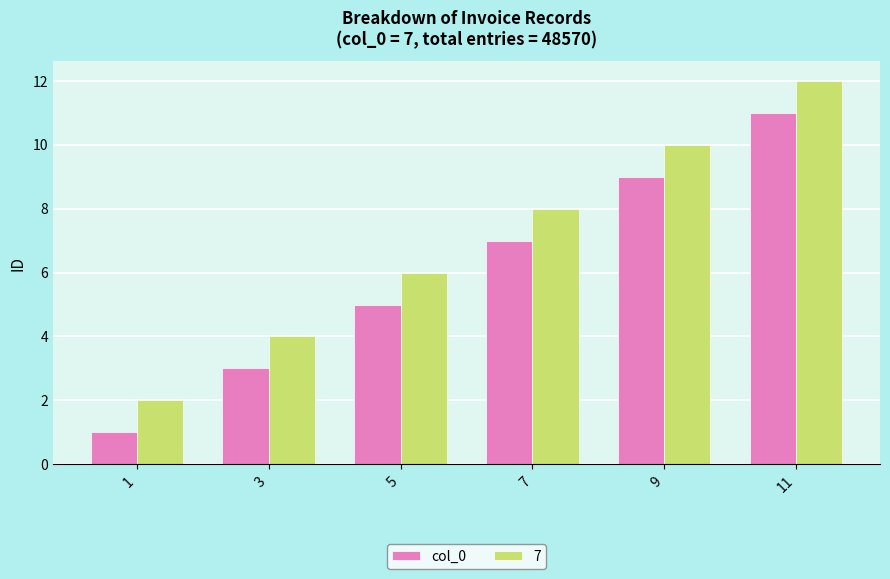

Reading right to left, list all the values displayed in this chart.

col_0: 11=11	9=9	7=7	5=5	3=3	1=1
7: 11=12	9=10	7=8	5=6	3=4	1=2